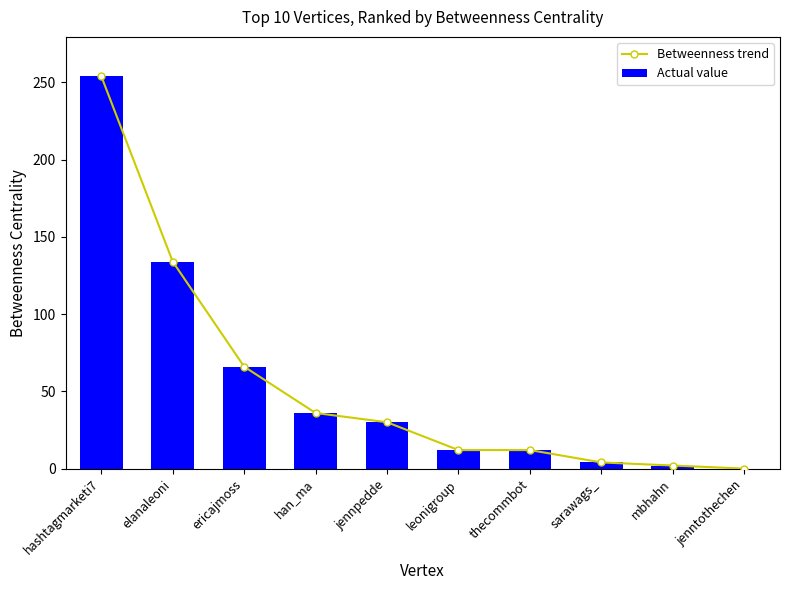

Which series changed the most between elanaleoni and jennpedde?

Betweenness trend